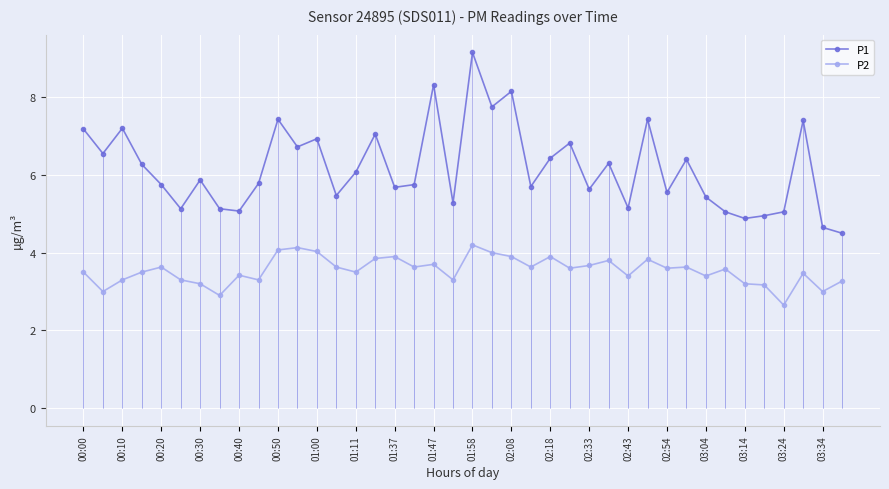

The value of P1 at 00:30 is 9.7. True or false?

False